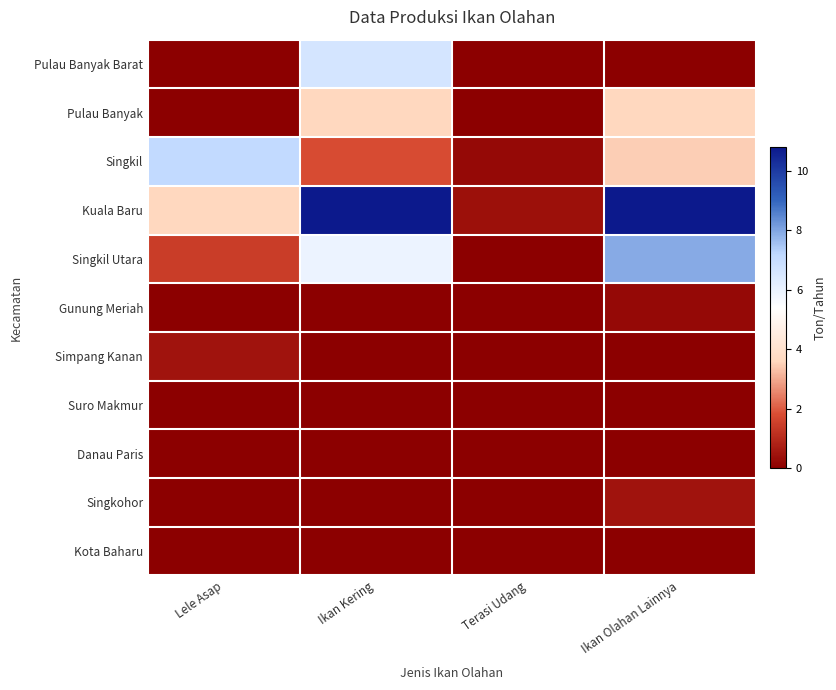

At how many categories does at least one series exceed 10?

2